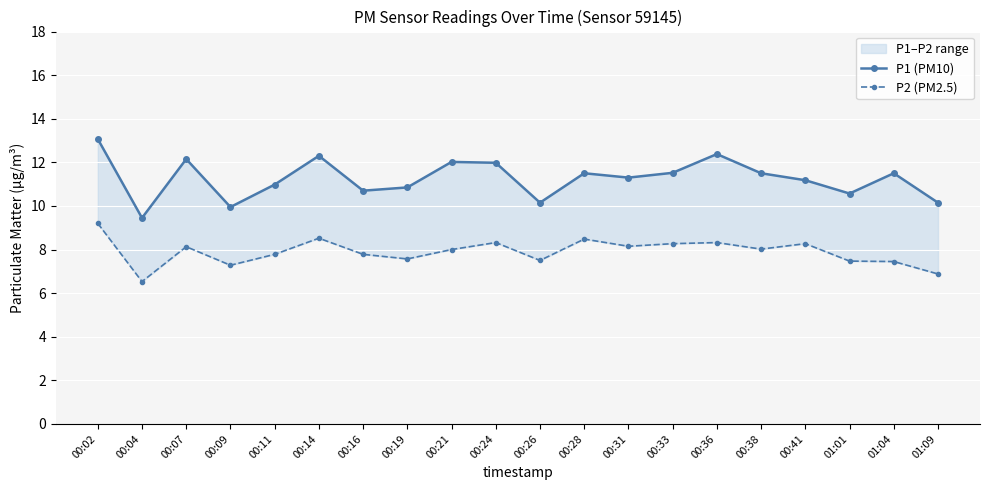

Rank the series by their maximum value, from lowest to highest.

P2 (PM2.5), P1 (PM10)